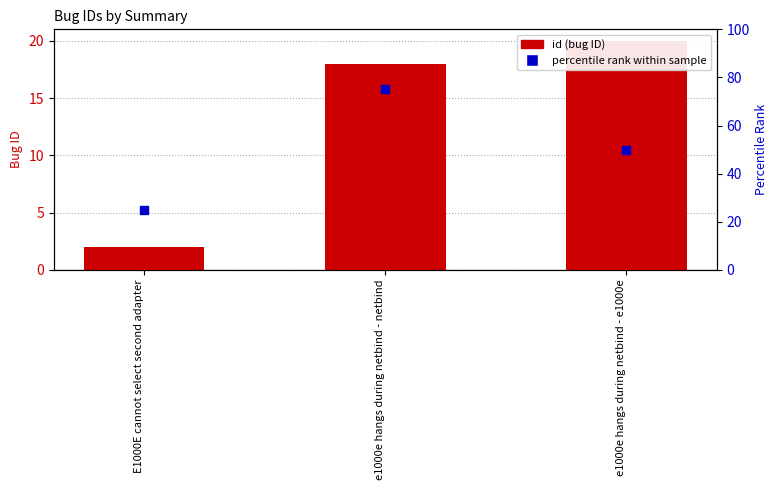

Which series has the largest total across all categories?

percentile rank